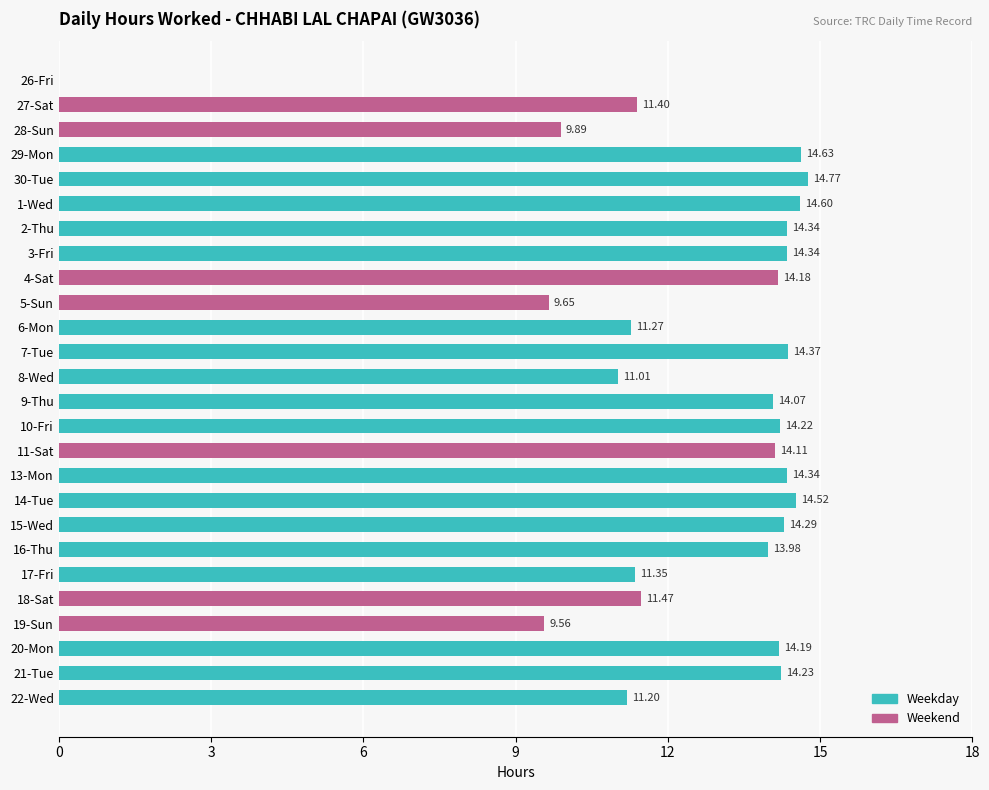

Which has a higher value, 9-Thu or 20-Mon?

20-Mon